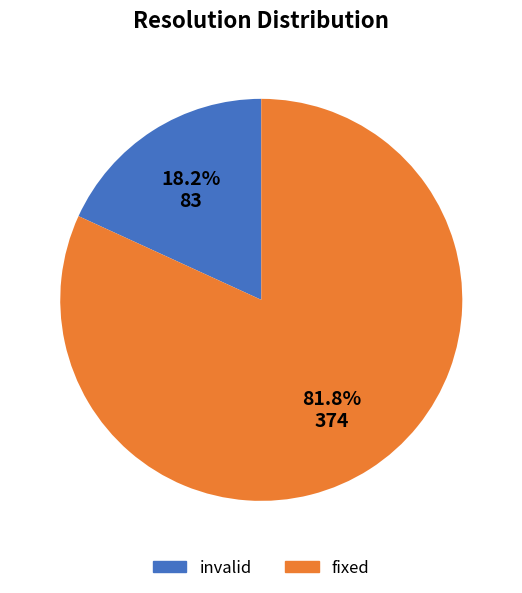

Is there a majority slice in this chart?

Yes